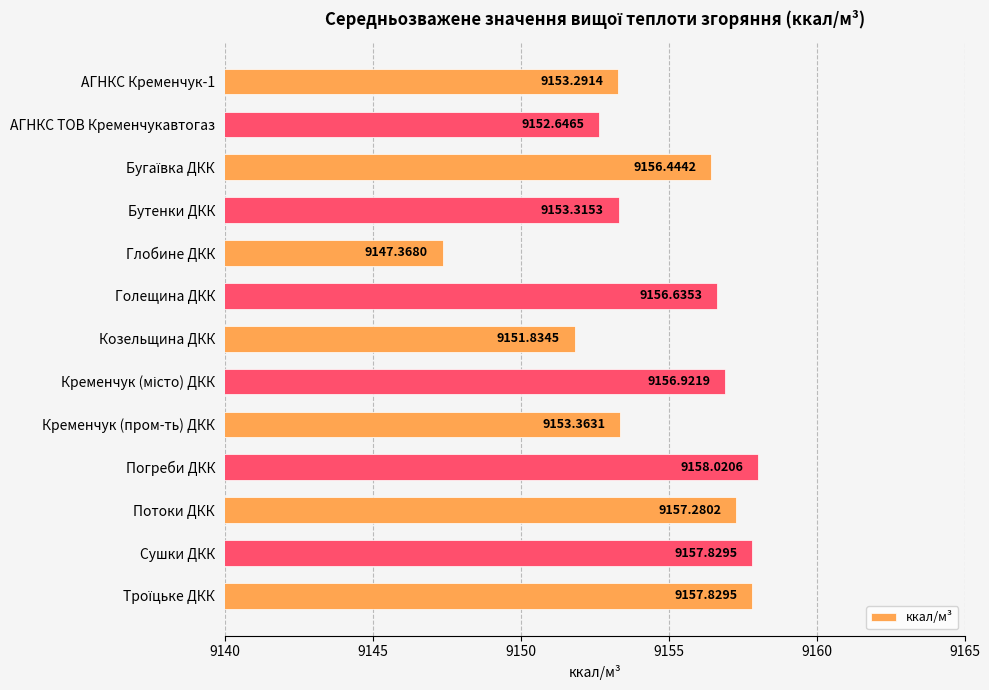

What is the label of the 12th bar from the bottom?

АГНКС ТОВ Кременчукавтогаз